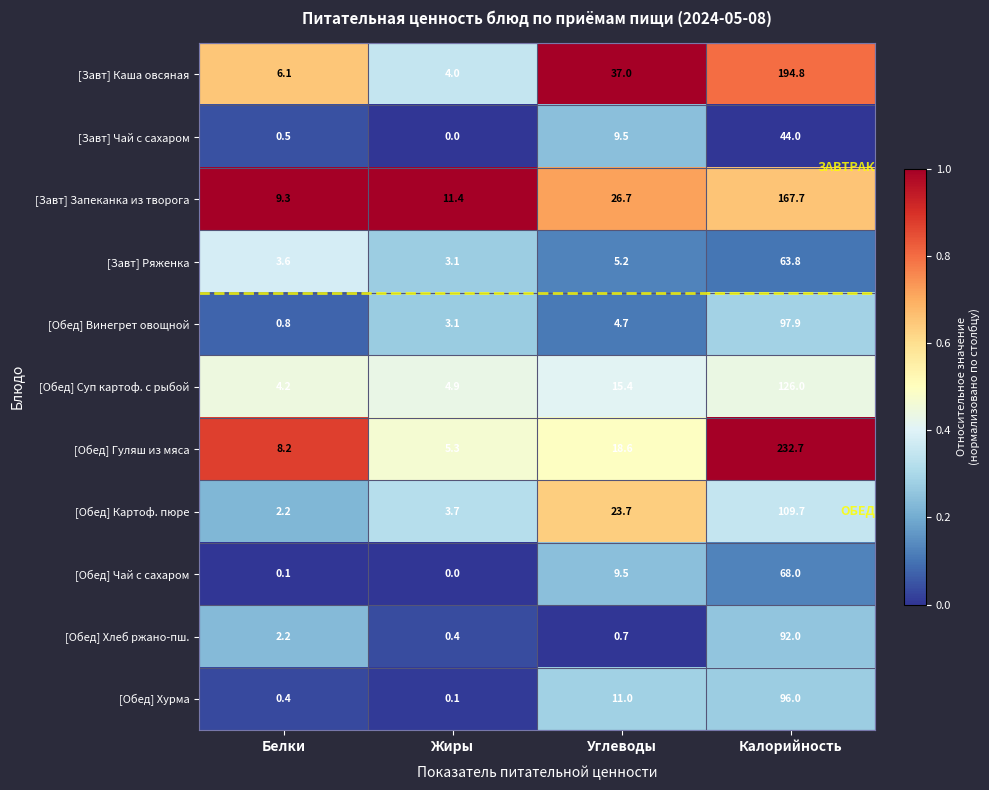

What is the minimum value for [Завт] Каша овсяная?

4.0